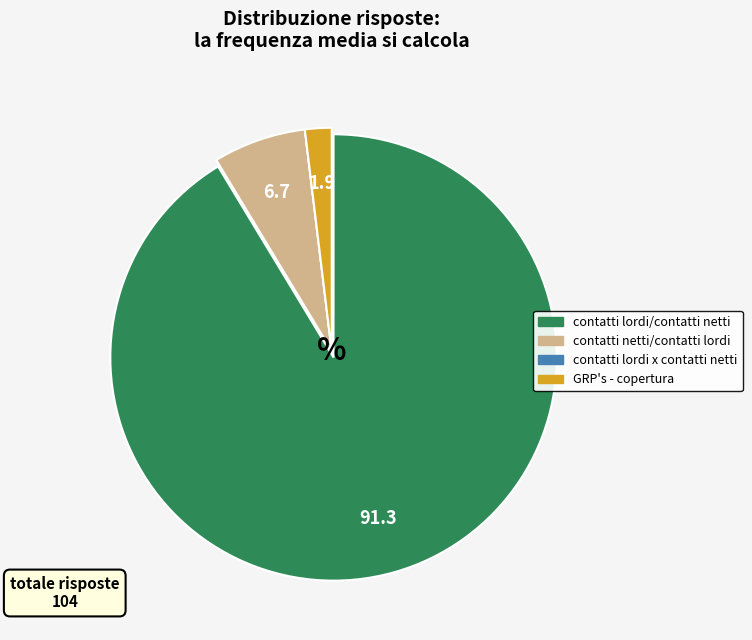

Between contatti lordi/contatti netti and contatti netti/contatti lordi, which is larger?

contatti lordi/contatti netti